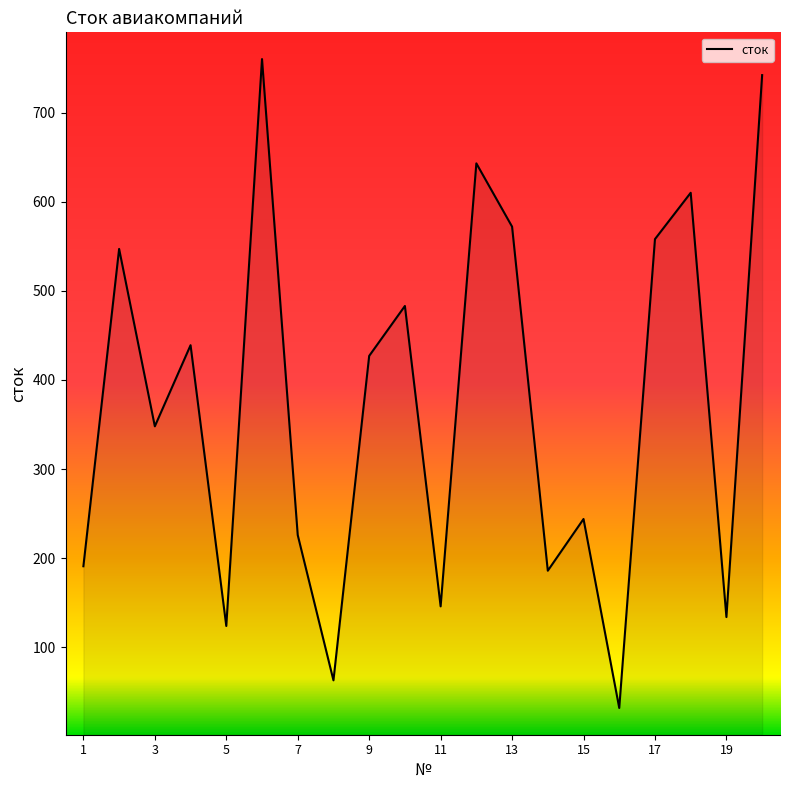

What is the difference between the maximum and minimum values?

728